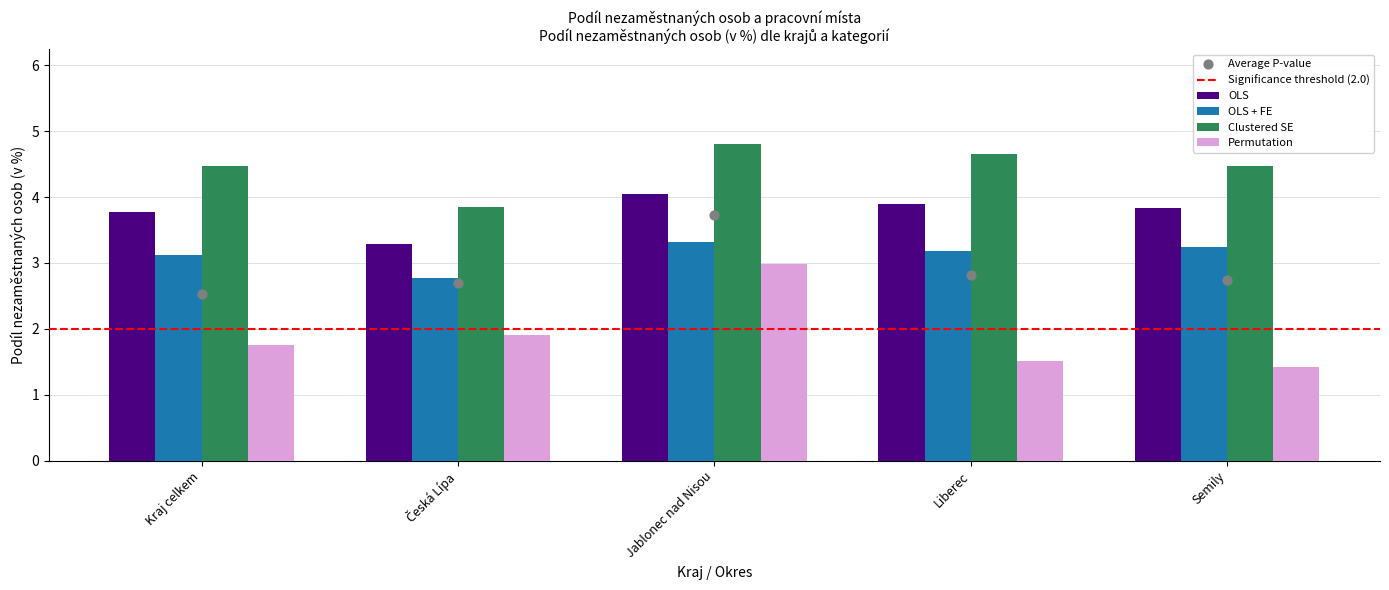

Which series reaches the minimum Y coordinate?

Permutation